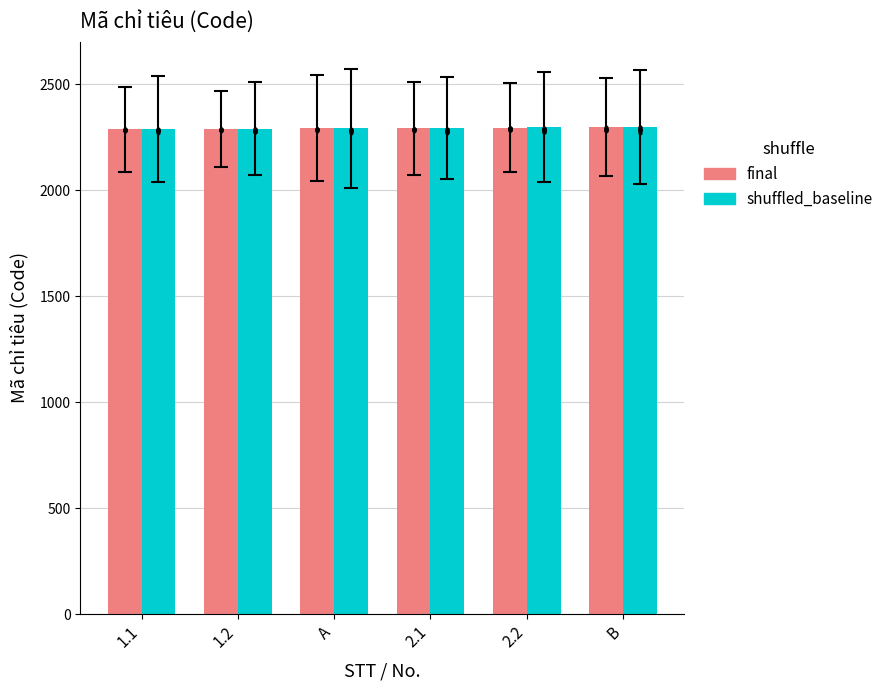

Which series has the widest spread of Y values?

final